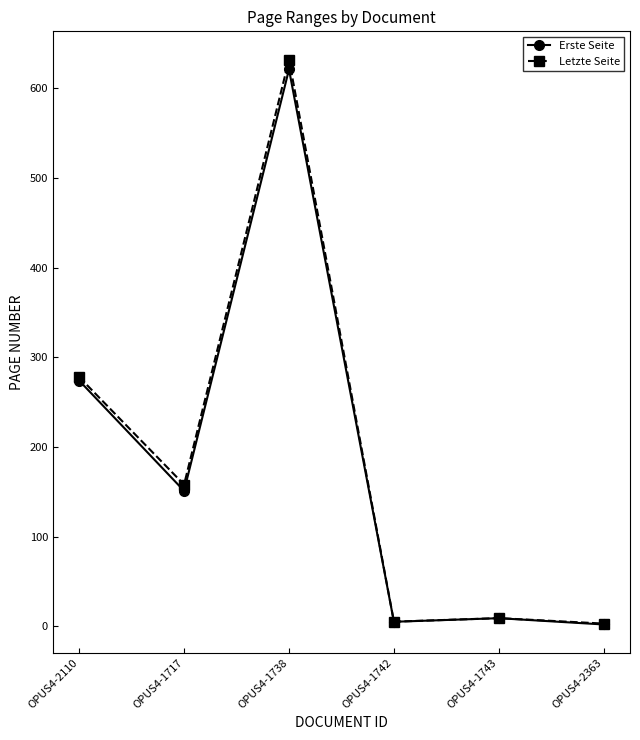

What are all the series names shown in the legend?

Erste Seite, Letzte Seite